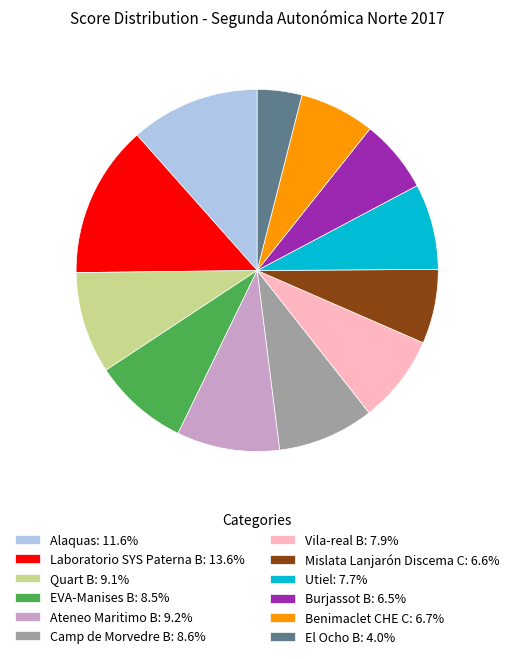

Is there any slice that represents more than half of the pie?

No